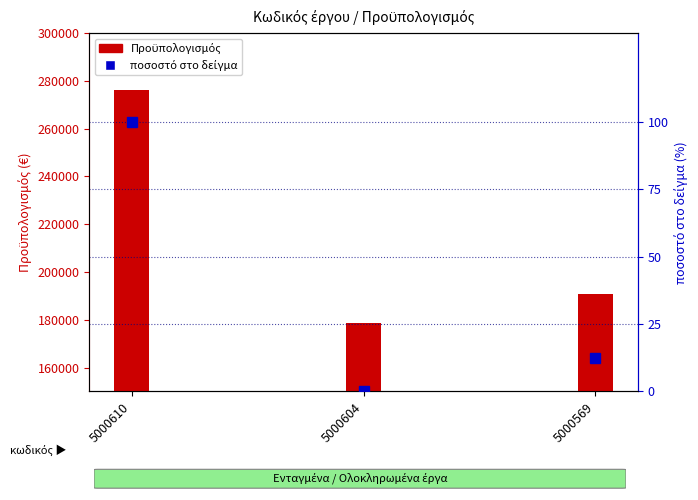

Reading right to left, list all the values displayed in this chart.

Προϋπολογισμός: 190676.6	178751.8	276150.0
ποσοστό στο δείγμα: 12.2	0.0	100.0